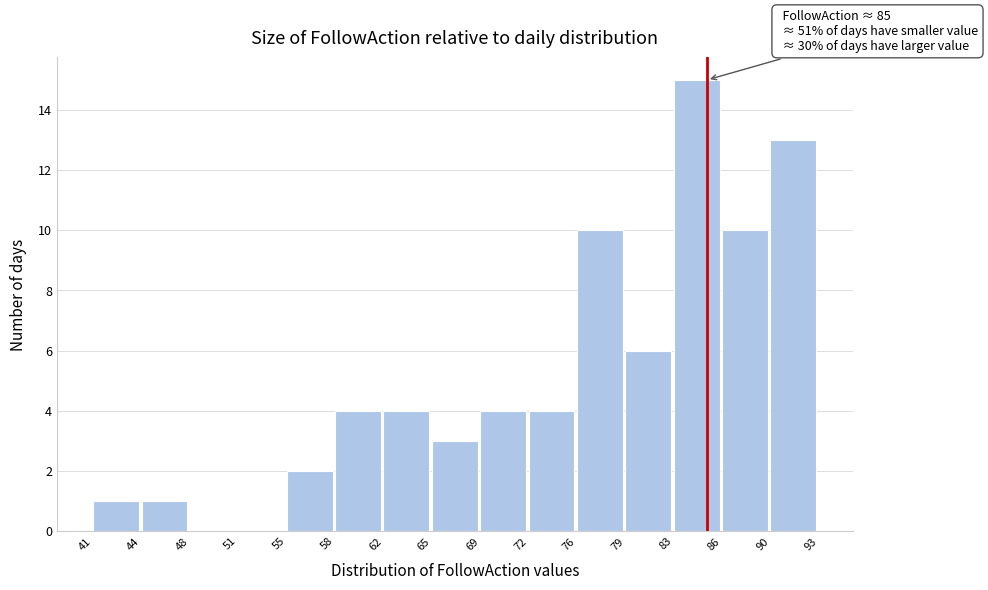

Which range on the x-axis has the tallest bar?

83 to 86